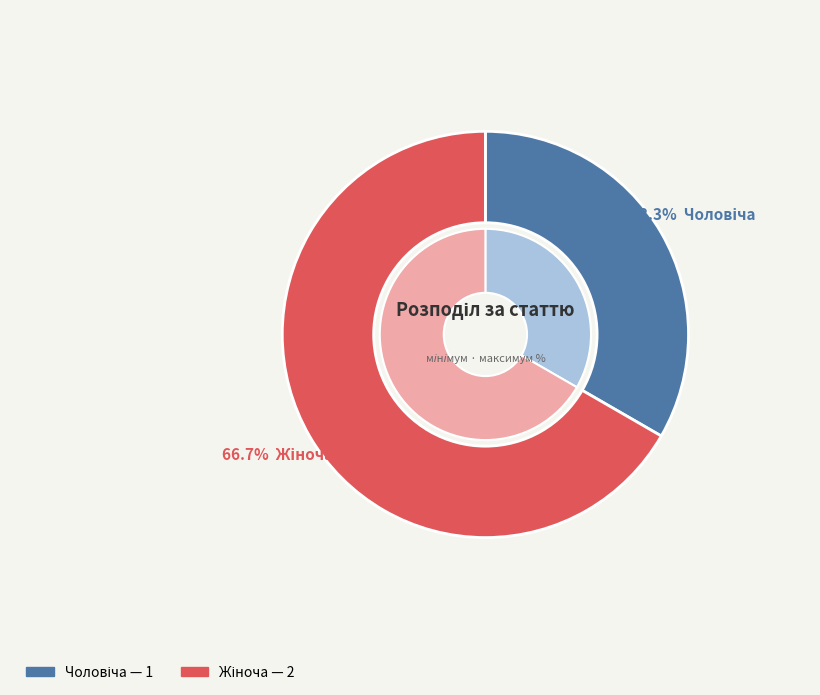

Which has a higher value, Жіноча or Чоловіча?

Жіноча